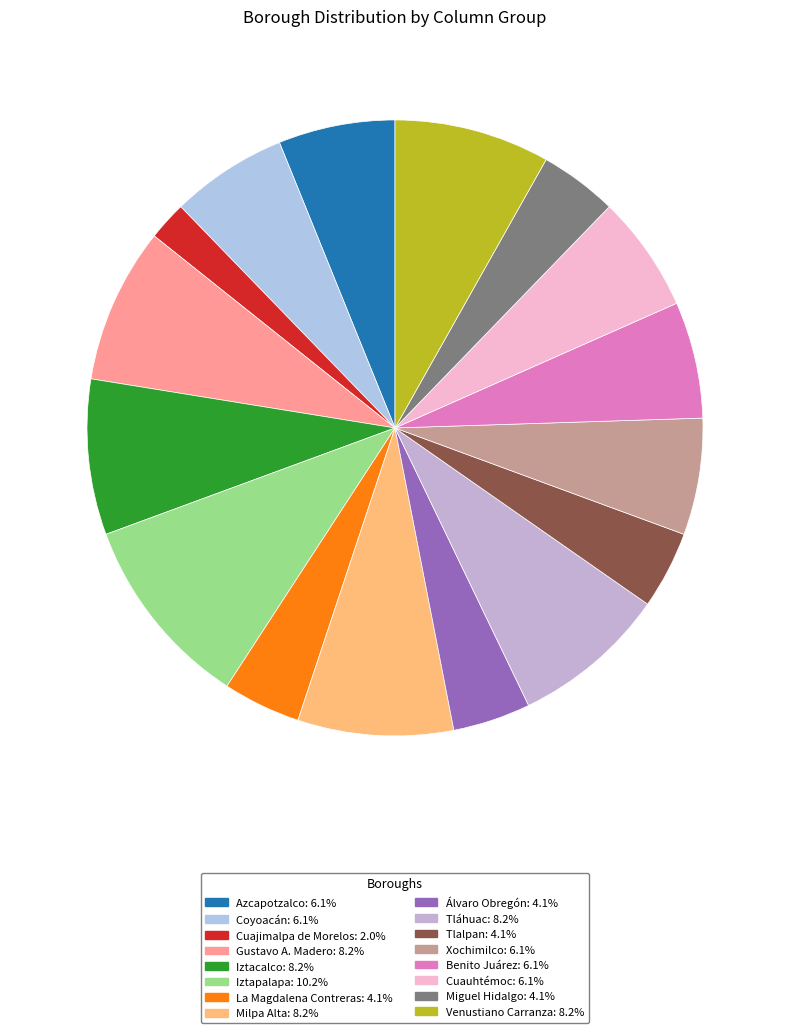

To the nearest percent, what is the difference between the Iztapalapa and Tlalpan slice percentages?

6%